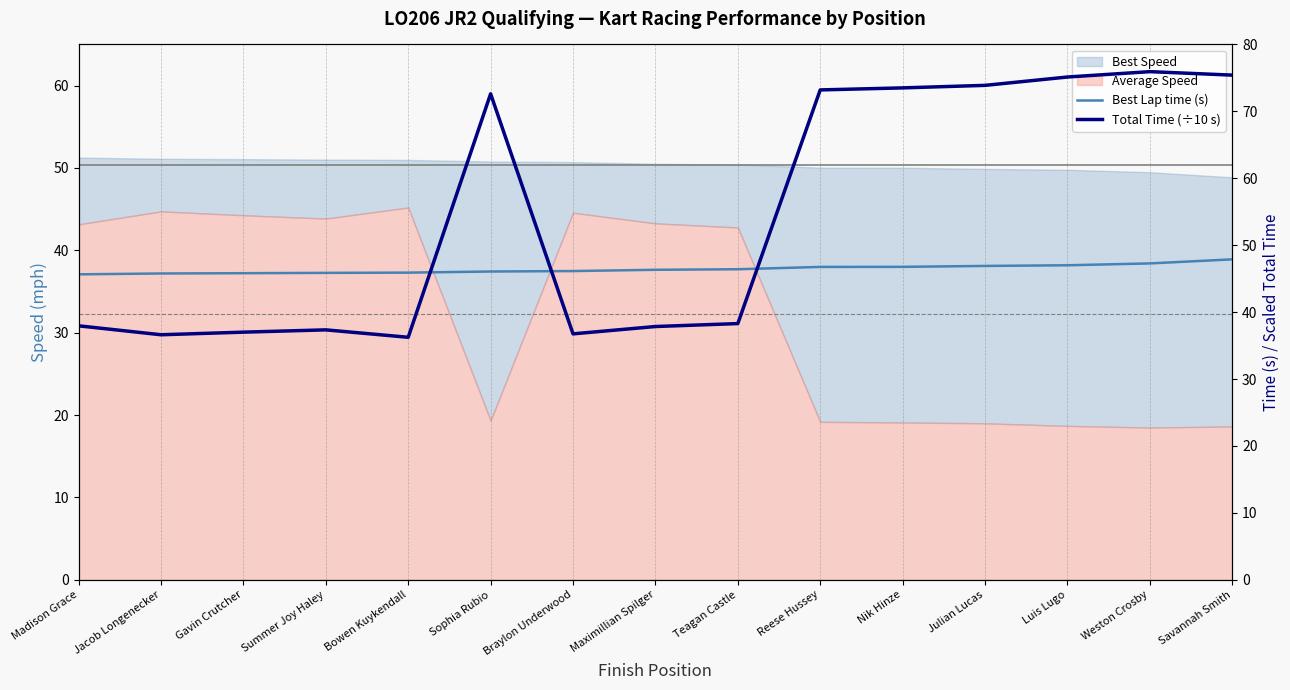

What is the difference between the Total Time (÷10 s) values at Savannah Smith and Teagan Castle?

37.1